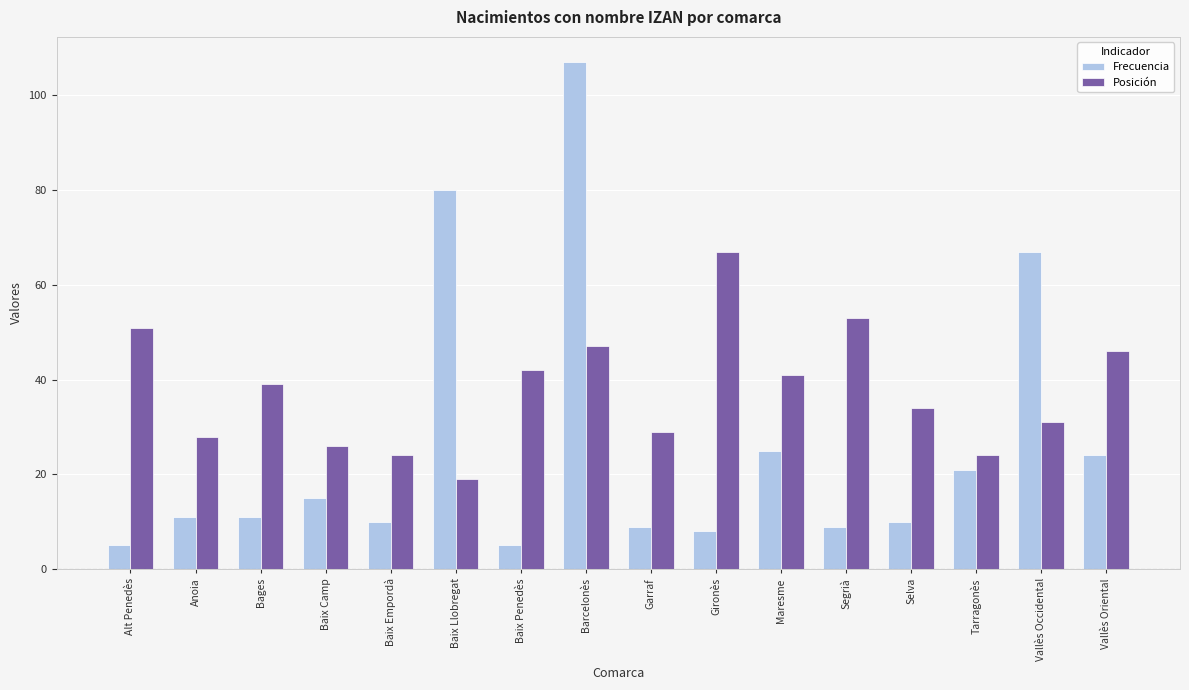

Which category has the highest value in the Frecuencia series?

Barcelonès